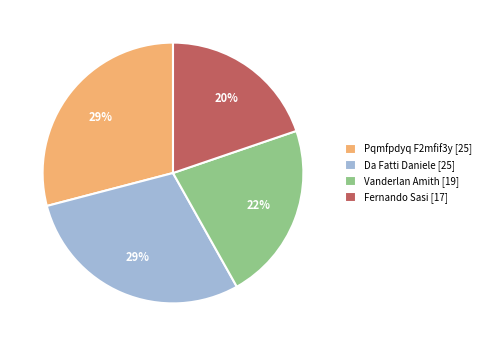

Do Pqmfpdyq F2mfif3y [25] and Vanderlan Amith [19] together represent more than half of the pie?

Yes